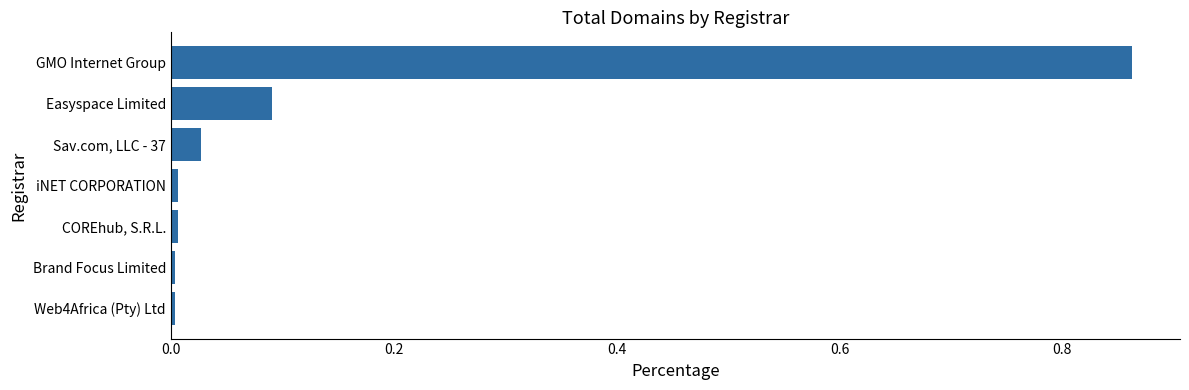

What is the sum of all values?

1.0